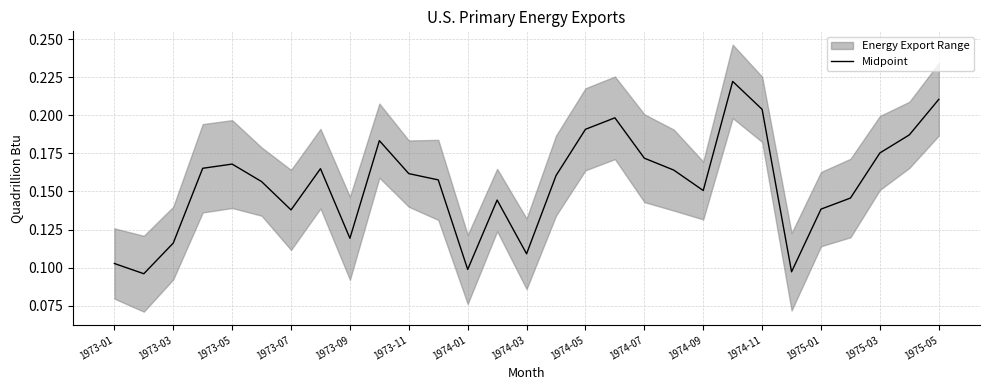

What is the average value?

0.2